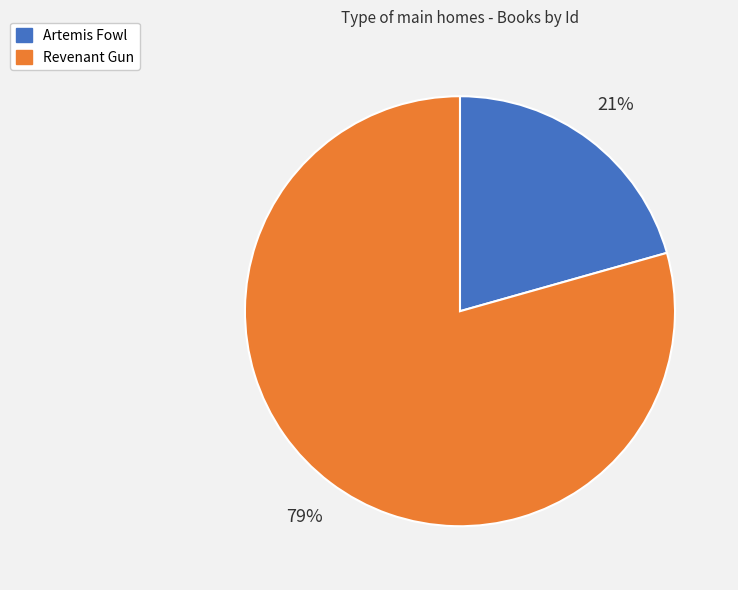

Approximately how many times larger is the value at Revenant Gun compared to Artemis Fowl?

3.8